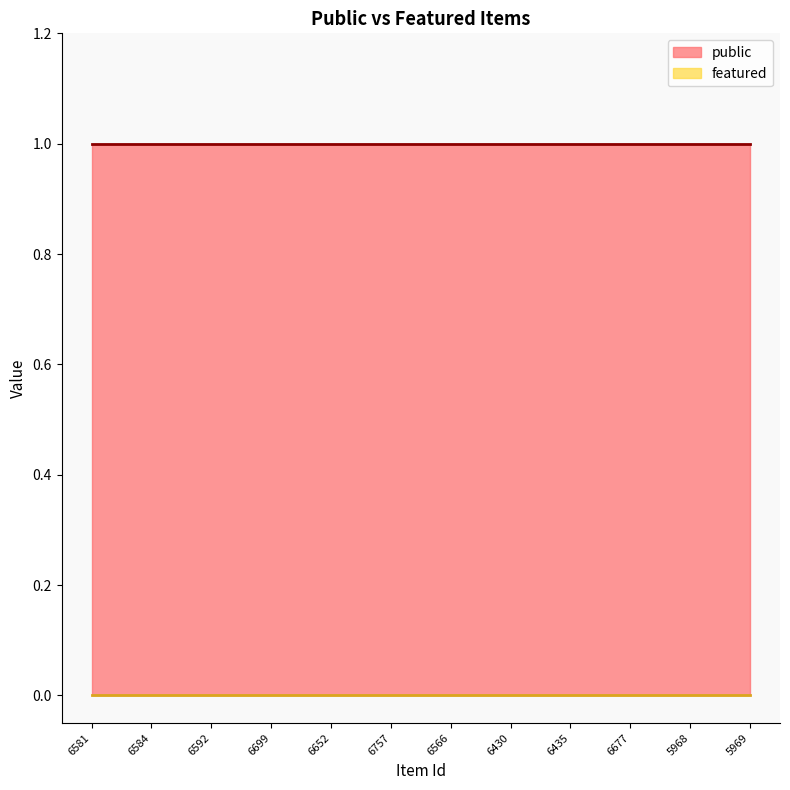

What is the label of the 1st point from the right?

5969